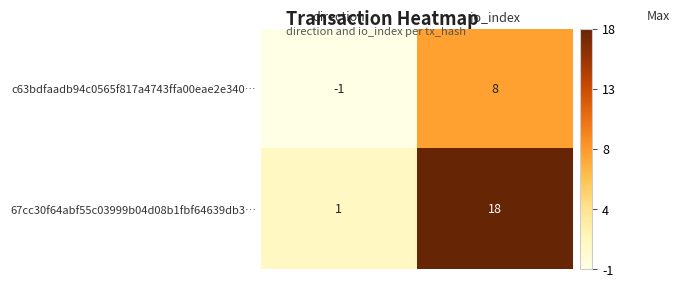

At io_index, list the series in order from largest to smallest.

67cc30f64abf55c03999b04d08b1fbf64639db3…, c63bdfaadb94c0565f817a4743ffa00eae2e340…